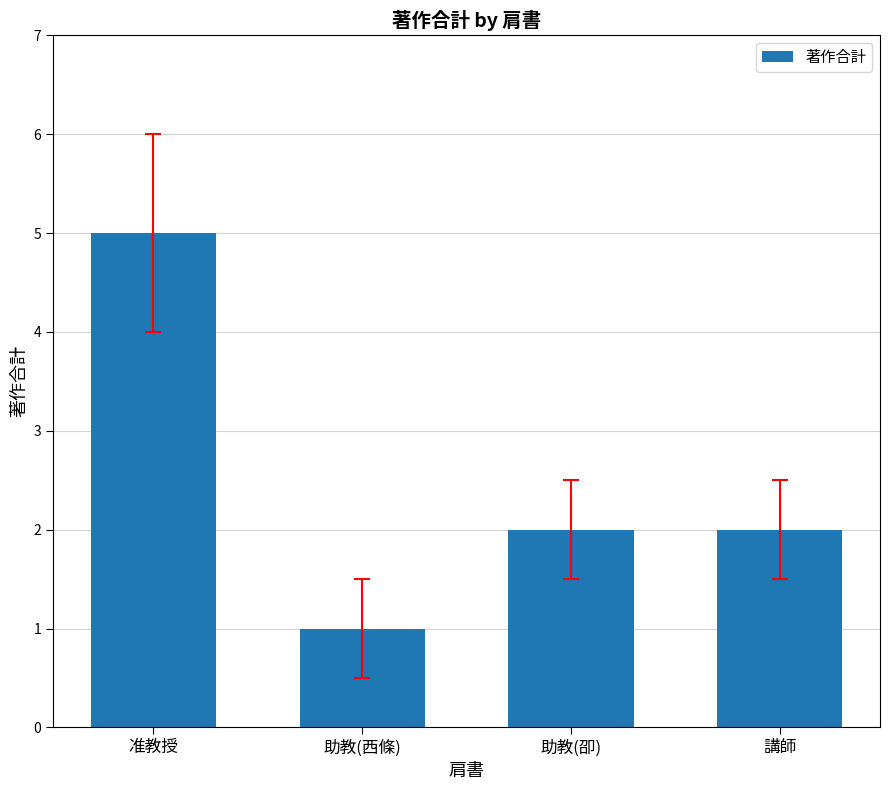

What is the sum of the values at 助教(卲) and 講師?

4